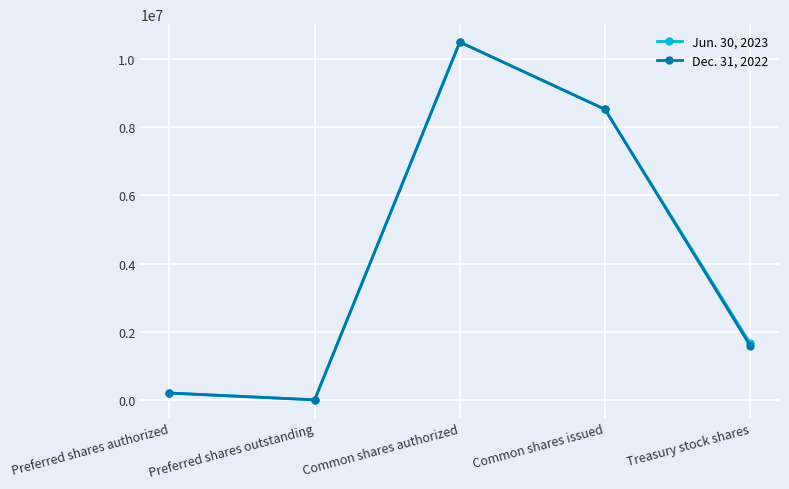

What are all the series names shown in the legend?

Jun. 30, 2023, Dec. 31, 2022